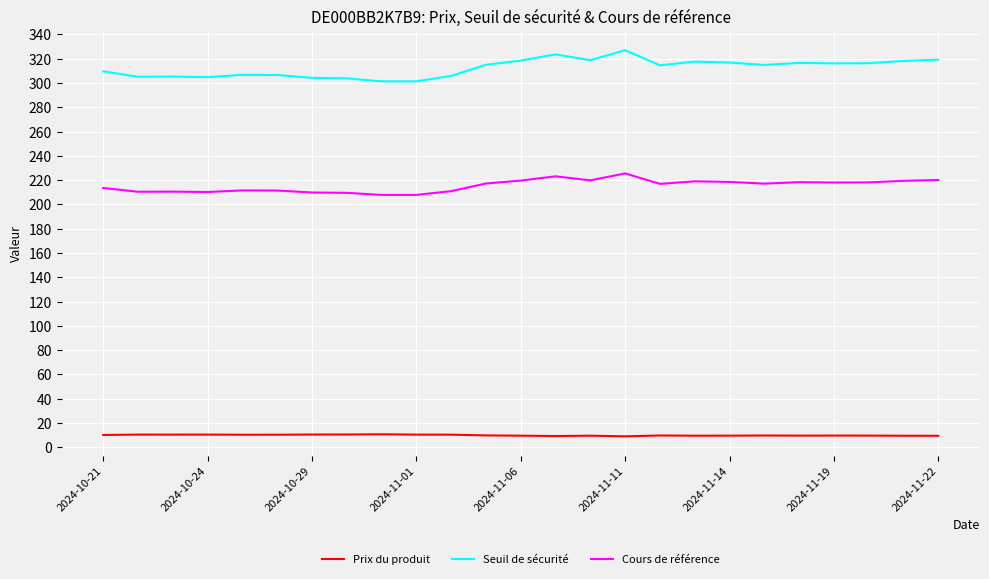

How many lines are shown in the chart?

3